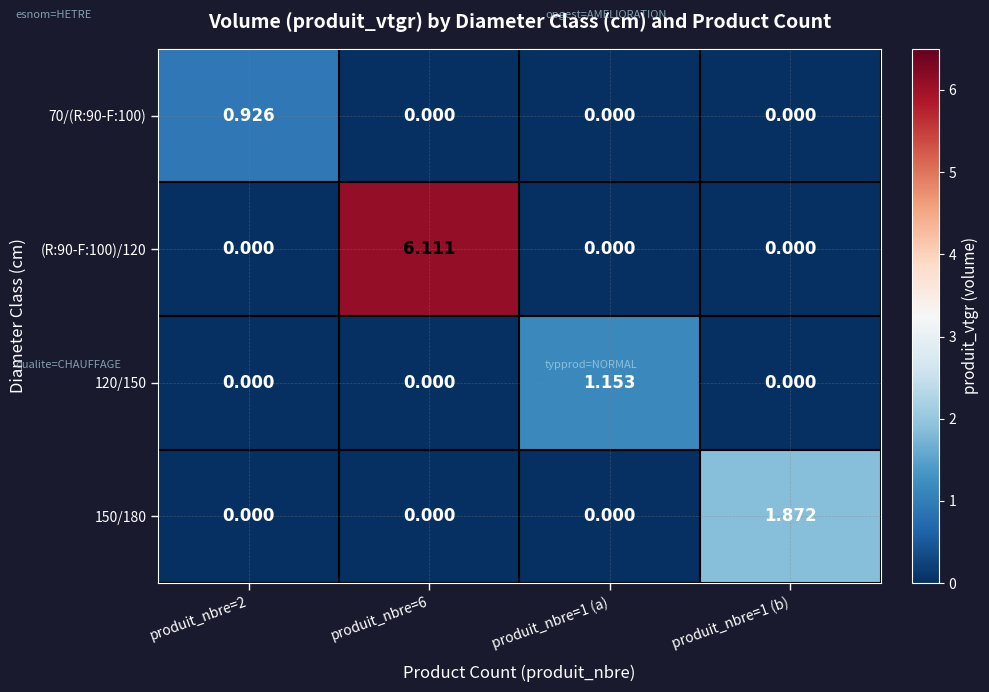

List the series in order of their peak value, lowest first.

70/(R:90-F:100), 120/150, 150/180, (R:90-F:100)/120